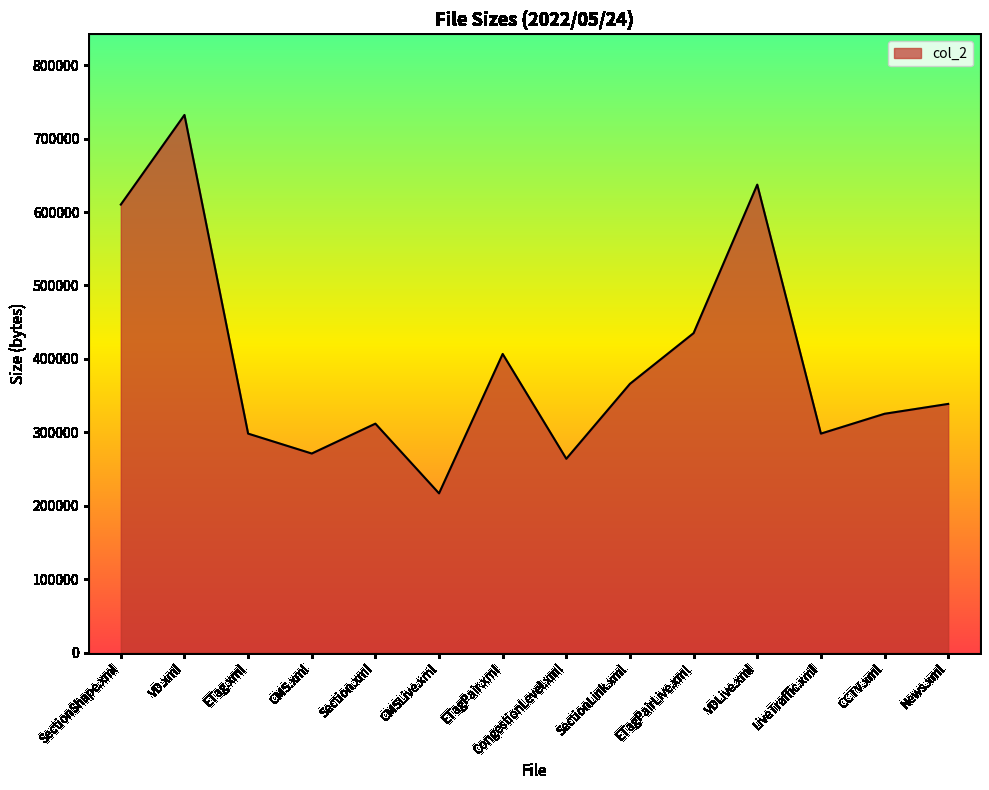

Reading left to right, transcribe all the data shown in this chart.

610111	732135	298276	271161	311834	216928	406742	264011	366067	435090	637229	298276	325277	338714